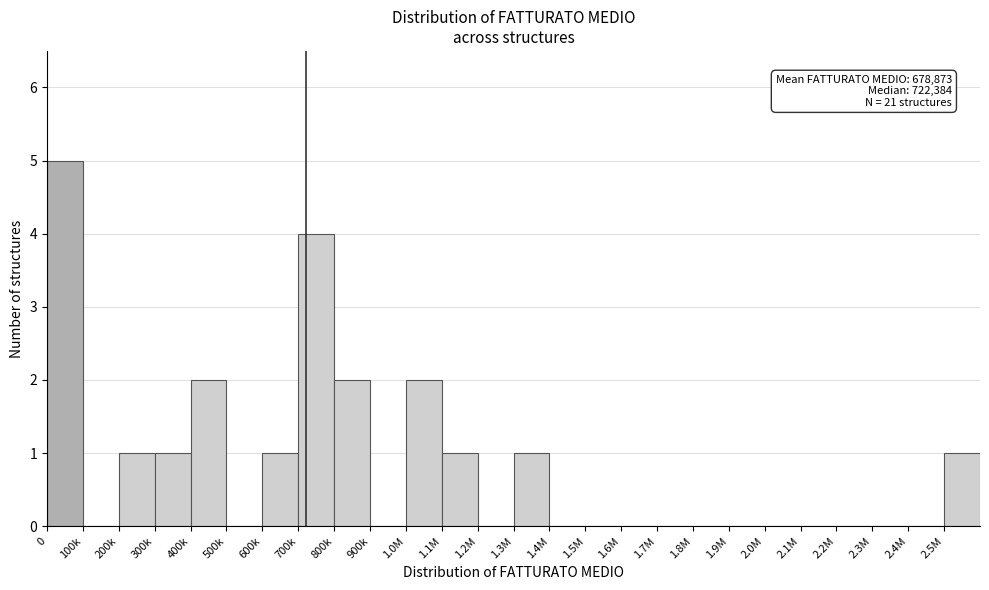

Reading right to left, extract all data points from this chart.

2.5M=1	2.4M=0	2.3M=0	2.2M=0	2.1M=0	2.0M=0	1.9M=0	1.8M=0	1.7M=0	1.6M=0	1.5M=0	1.4M=0	1.3M=1	1.2M=0	1.1M=1	1.0M=2	900k=0	800k=2	700k=4	600k=1	500k=0	400k=2	300k=1	200k=1	100k=0	0=5